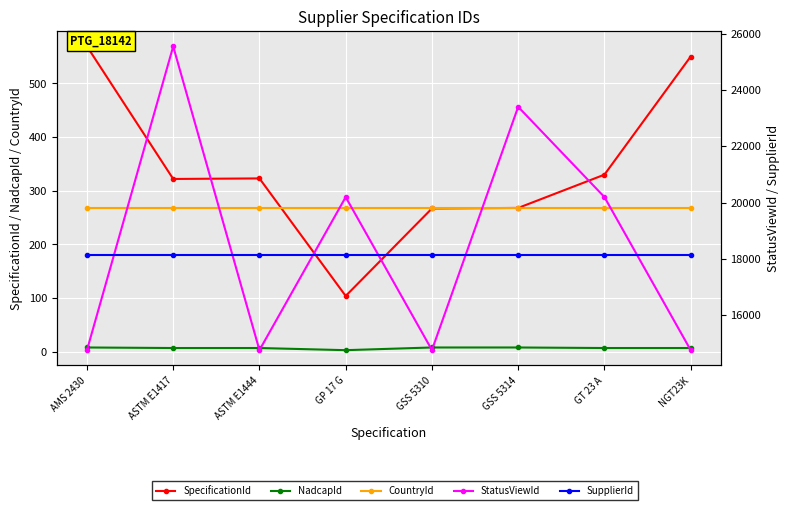

Reading left to right, extract all data points from this chart.

SpecificationId: AMS 2430=569	ASTM E1417=322	ASTM E1444=323	GP 17 G=104	GSS 5310=267	GSS 5314=268	GT 23 A=330	NGT23K=550
NadcapId: AMS 2430=8	ASTM E1417=7	ASTM E1444=7	GP 17 G=3	GSS 5310=8	GSS 5314=8	GT 23 A=7	NGT23K=7
CountryId: AMS 2430=268	ASTM E1417=268	ASTM E1444=268	GP 17 G=268	GSS 5310=268	GSS 5314=268	GT 23 A=268	NGT23K=268
StatusViewId: AMS 2430=14759	ASTM E1417=25550	ASTM E1444=14760	GP 17 G=20197	GSS 5310=14763	GSS 5314=23402	GT 23 A=20198	NGT23K=14761
SupplierId: AMS 2430=18142	ASTM E1417=18142	ASTM E1444=18142	GP 17 G=18142	GSS 5310=18142	GSS 5314=18142	GT 23 A=18142	NGT23K=18142